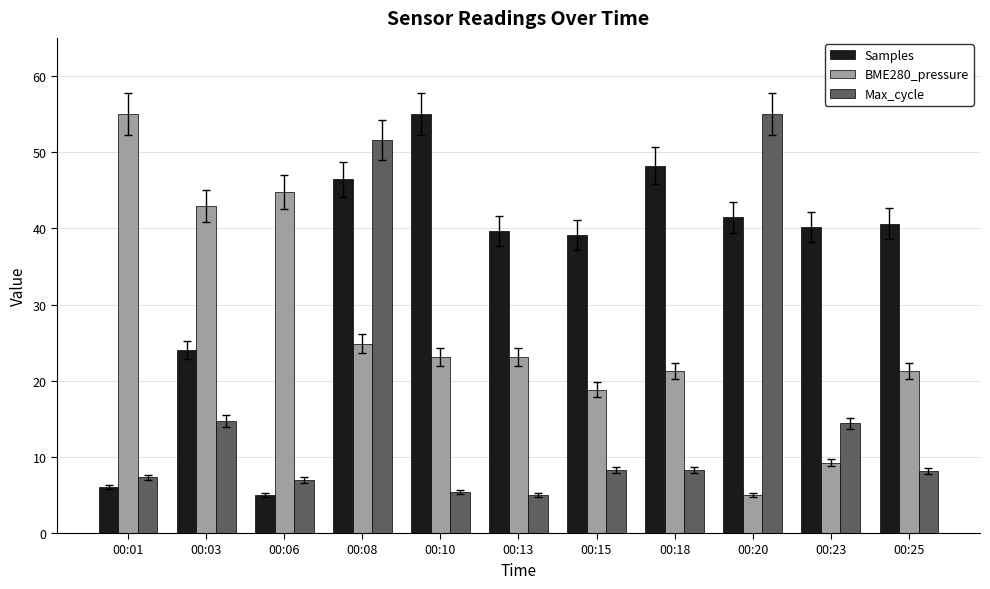

The BME280_pressure series shows 10.2 at 00:06. True or false?

False